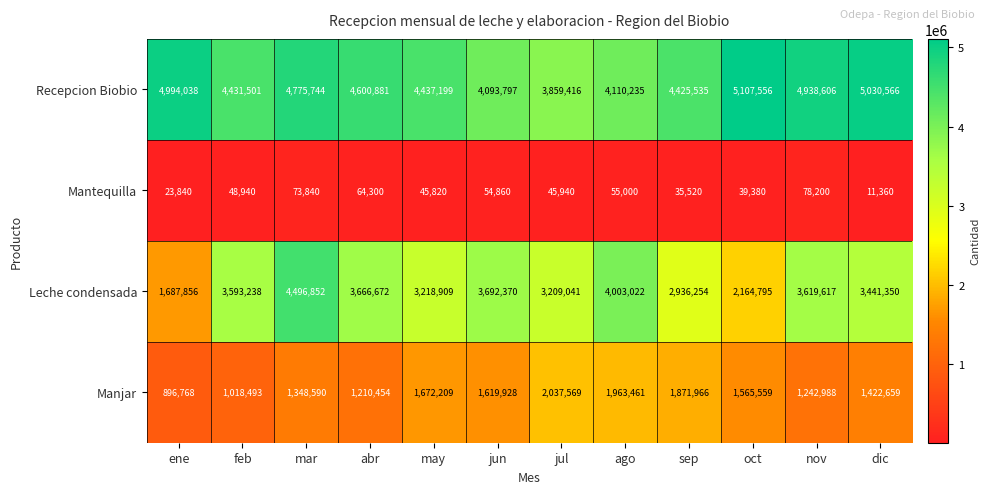

What is the smallest value displayed?

11360